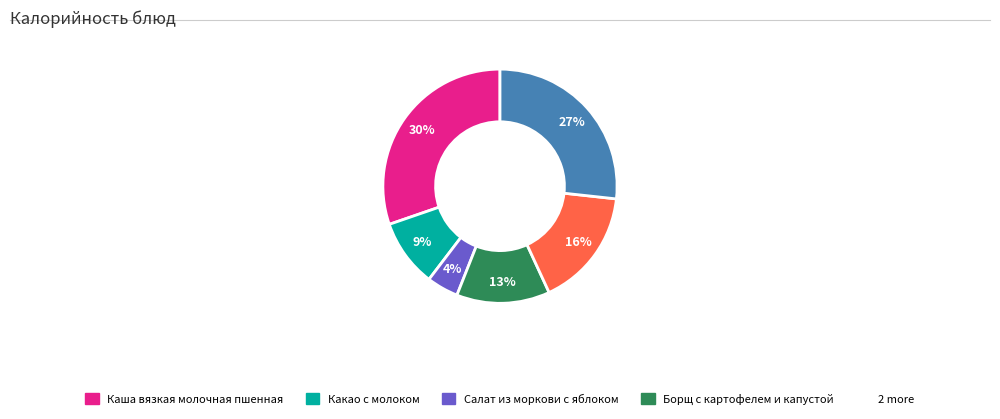

Does any single category account for the majority?

No